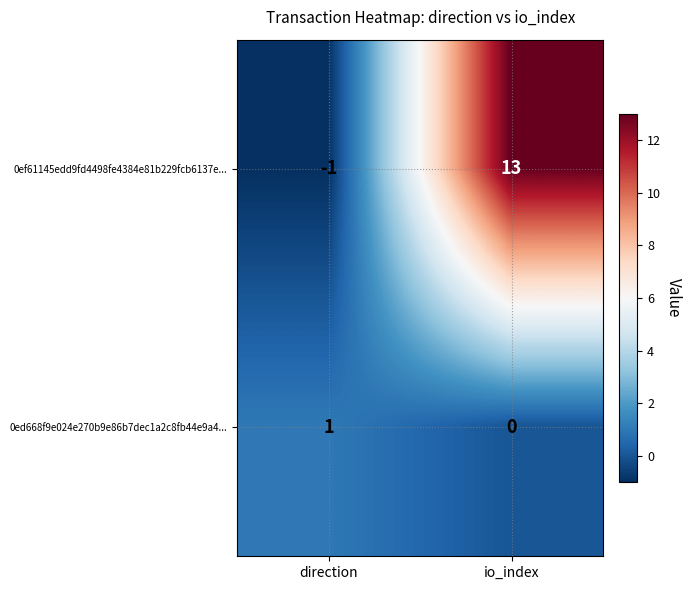

Reading left to right, list all the values displayed in this chart.

0ef61145edd9fd4498fe4384e81b229fcb6137e...: direction=-1	io_index=13
0ed668f9e024e270b9e86b7dec1a2c8fb44e9a4...: direction=1	io_index=0